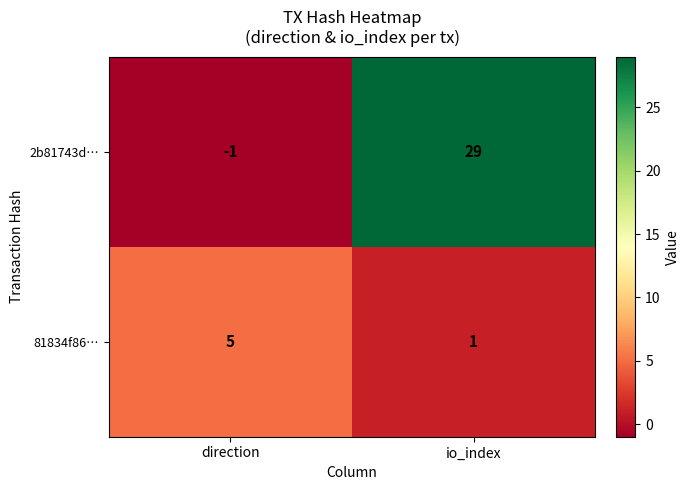

What is the difference between the maximum and minimum values in the 2b81743d… series?

30